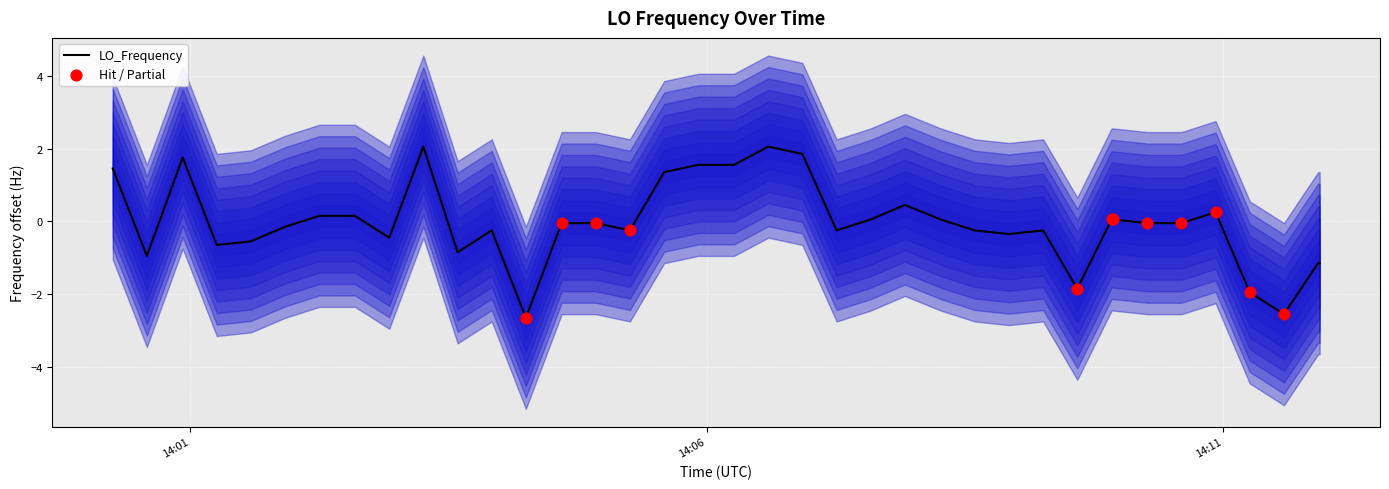

What is the lowest value of the LO_Frequency series?

-2.6